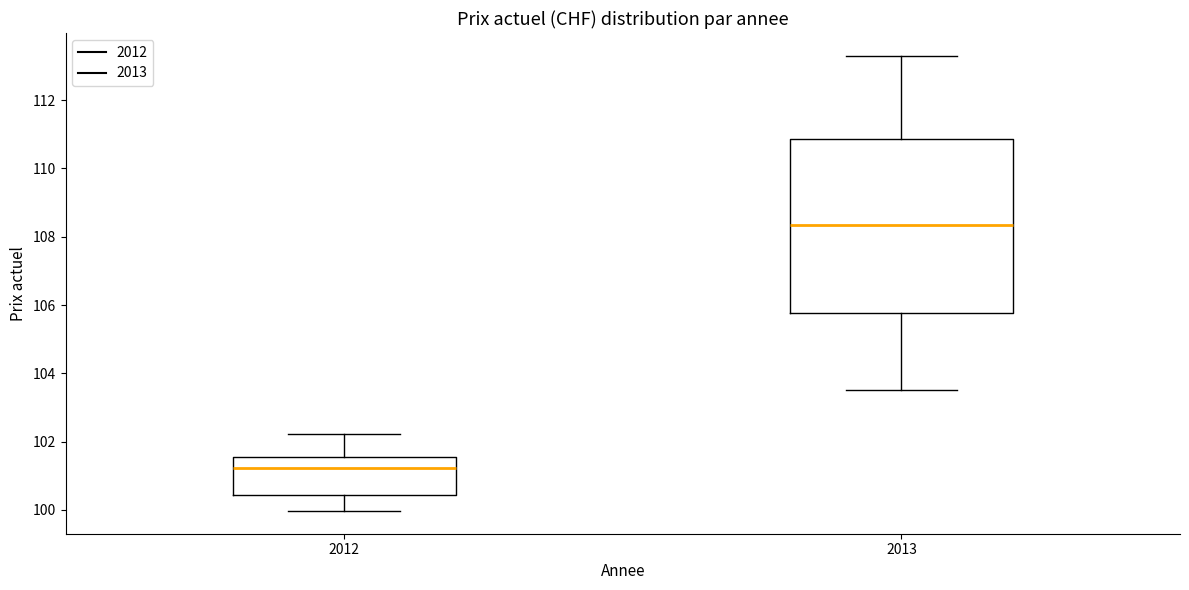

Where does the lower whisker of the box at x = 2012 end on the y-axis? The values are not printed on the chart, so give them approximately, as read against the axis.

100.0